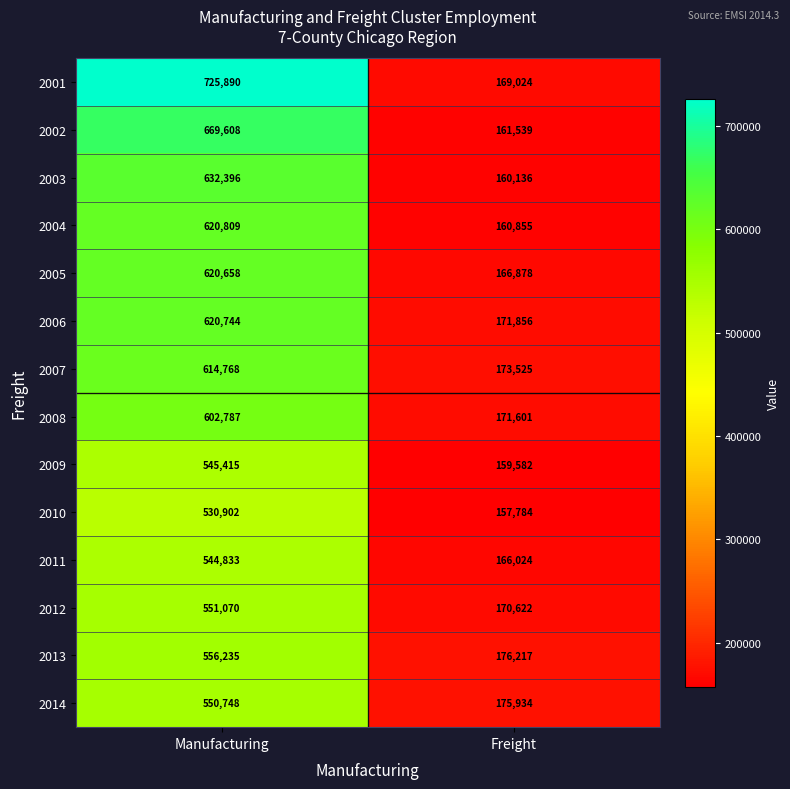

At which category is the sum across all series the highest?

Manufacturing